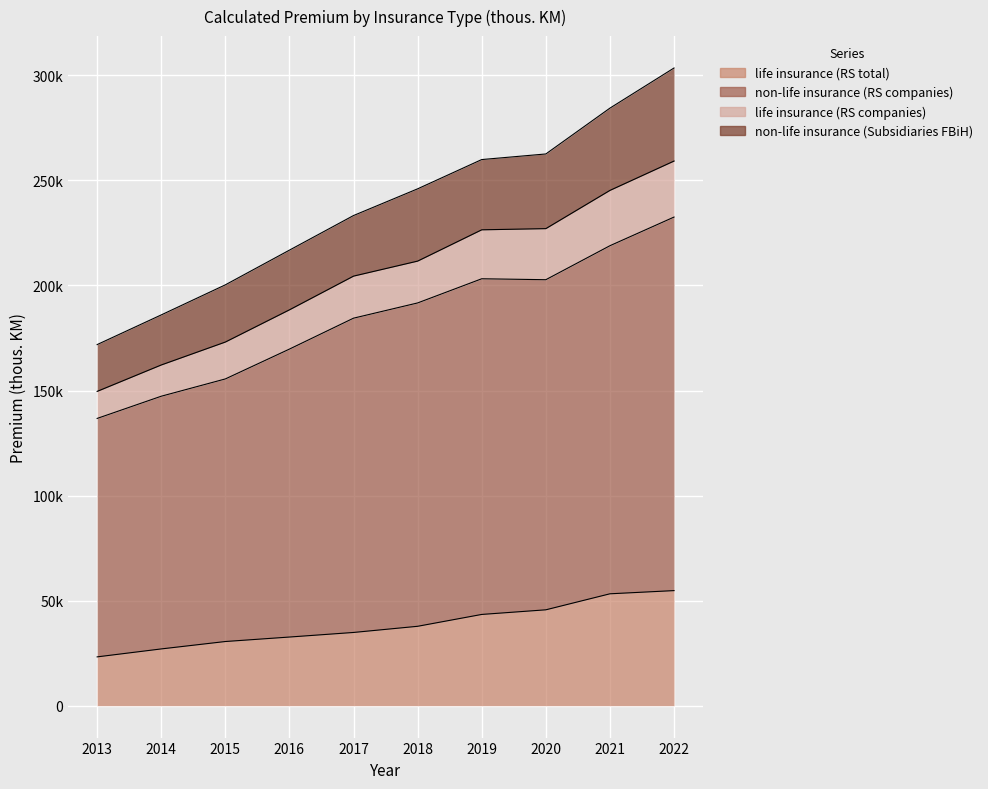

True or false: non-life insurance (RS companies) and life insurance (RS total) cross at least once.

False